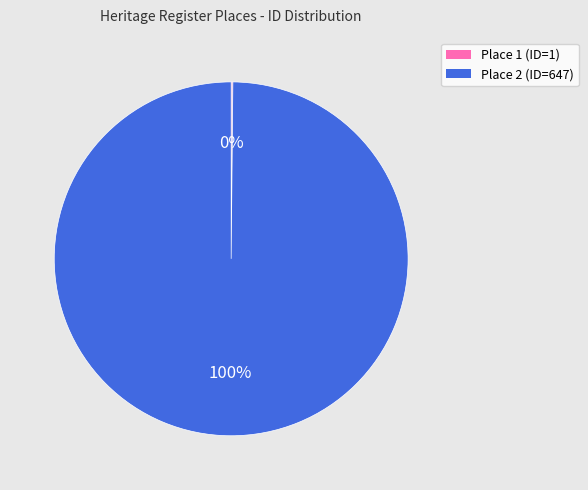

To the nearest percent, what is the difference between the largest and smallest slice percentages?

100%